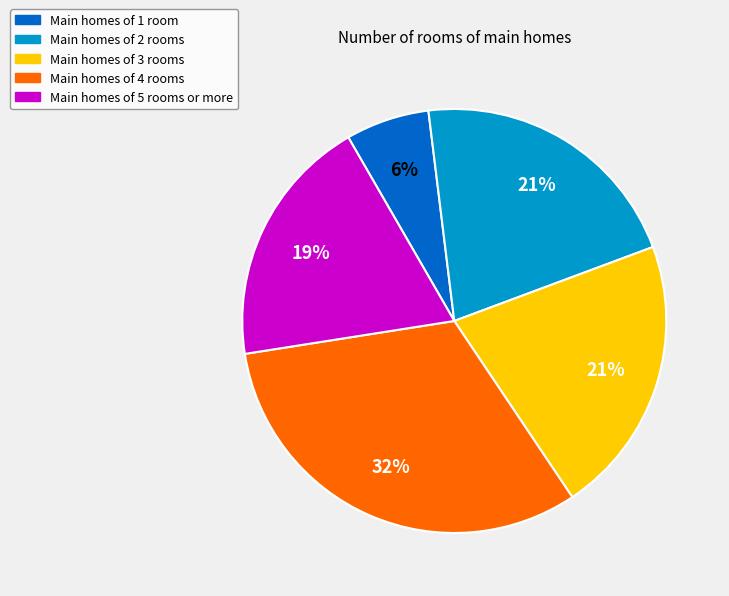

To the nearest percent, what is the average slice percentage?

20%